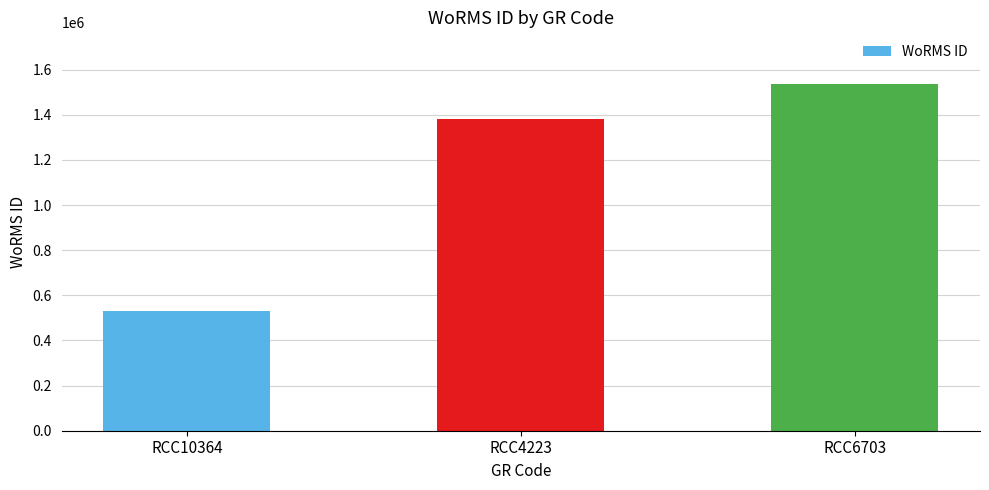

What is the difference between the second highest and minimum values?

848373